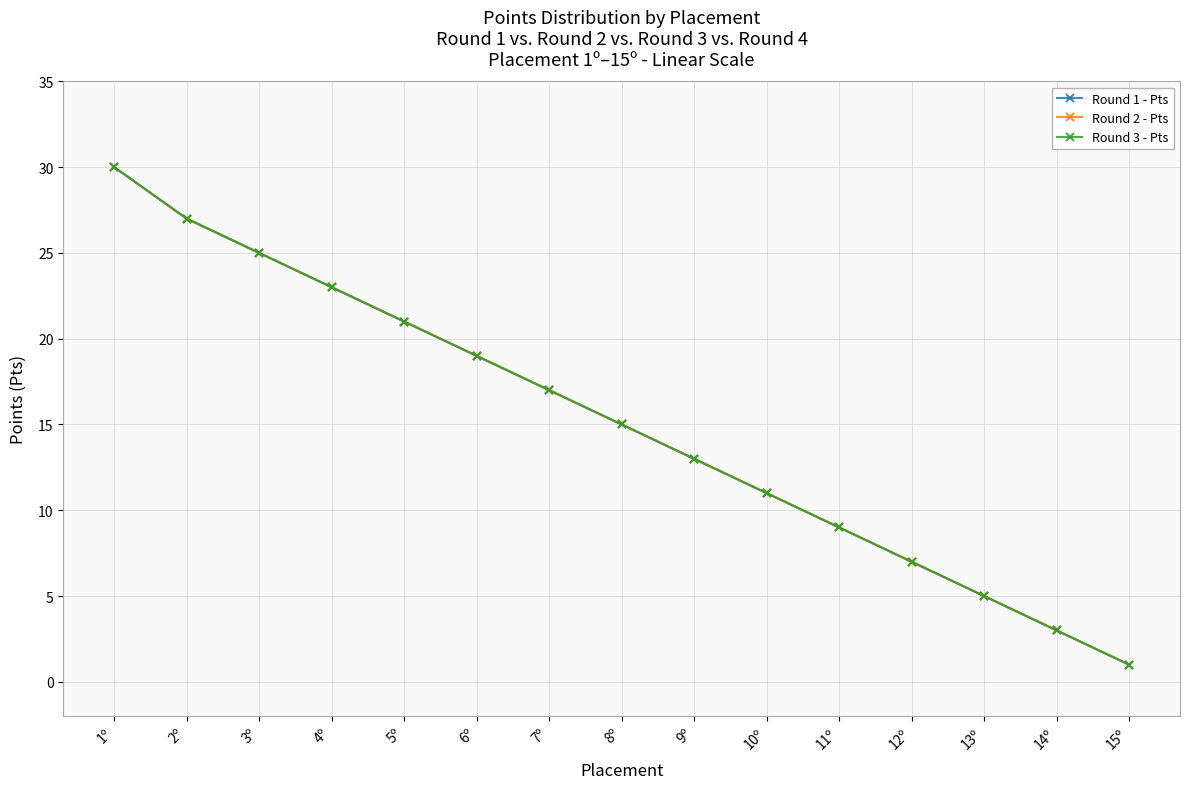

Is this an area chart (filled region under the line)?

No